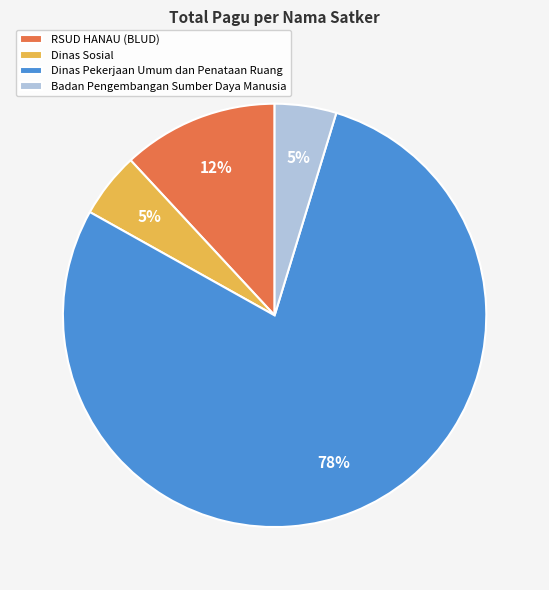

True or false: Dinas Sosial accounts for 5% of the total.

True